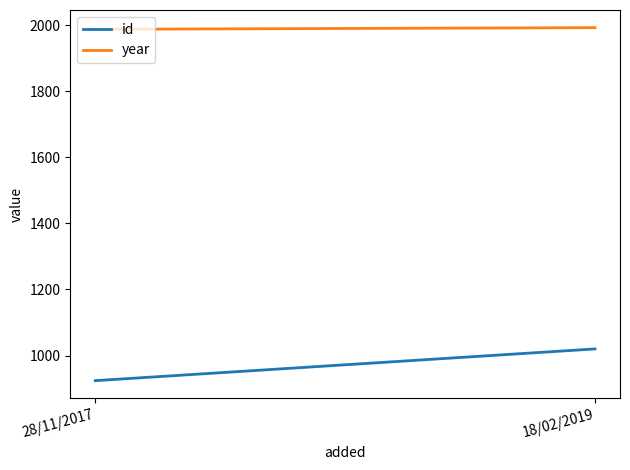

The id series shows 239 at 28/11/2017. True or false?

False